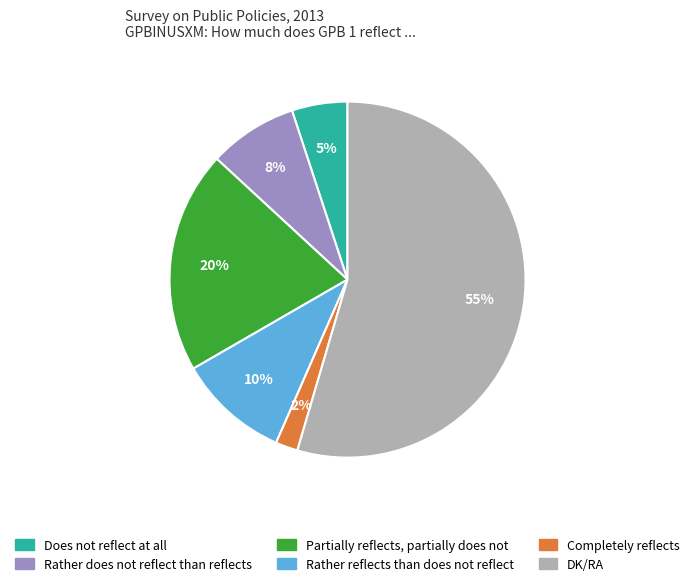

To the nearest percent, what is the combined percentage of Rather does not reflect than reflects and Partially reflects, partially does not?

28%